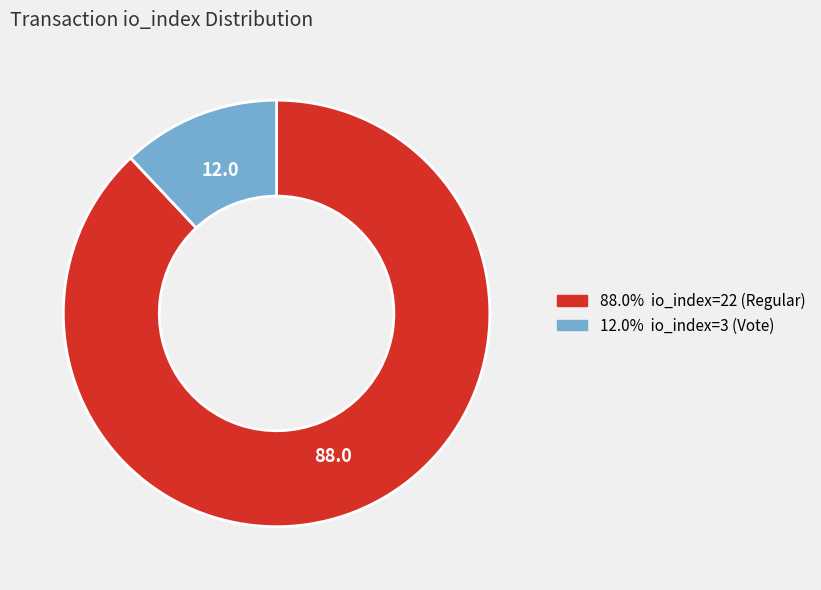

Is there any slice that represents more than half of the pie?

Yes